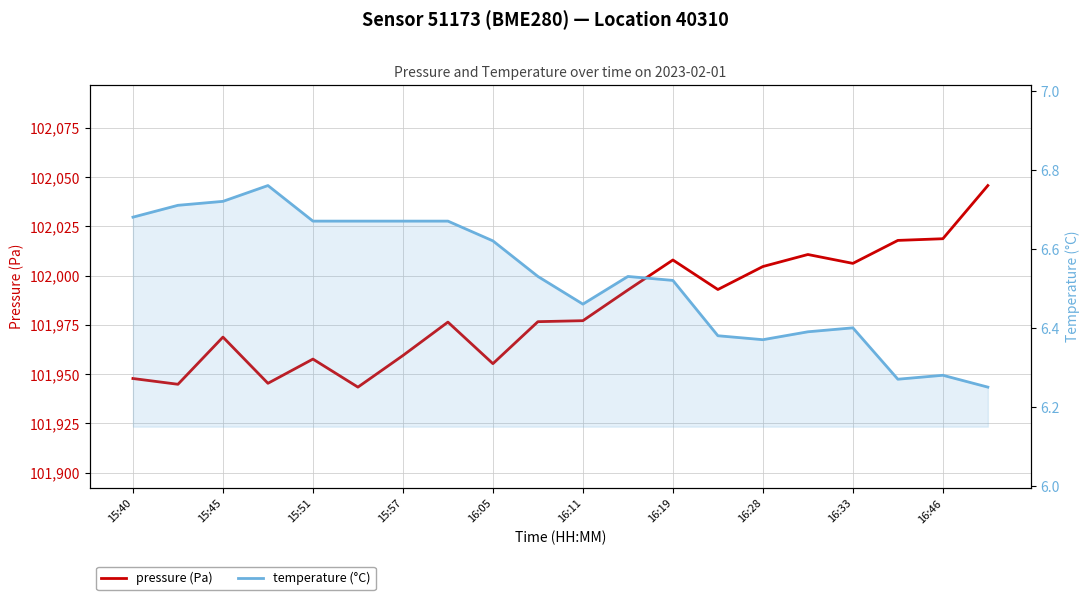

Reading left to right, transcribe all the data shown in this chart.

pressure (Pa): 101947.8	101944.9	101968.8	101945.4	101957.7	101943.4	101959.5	101976.4	101955.3	101976.6	101977.1	101992.7	102007.9	101992.9	102004.6	102010.7	102006.2	102017.8	102018.7	102045.7
temperature (°C): 6.7	6.7	6.7	6.8	6.7	6.7	6.7	6.7	6.6	6.5	6.5	6.5	6.5	6.4	6.4	6.4	6.4	6.3	6.3	6.2